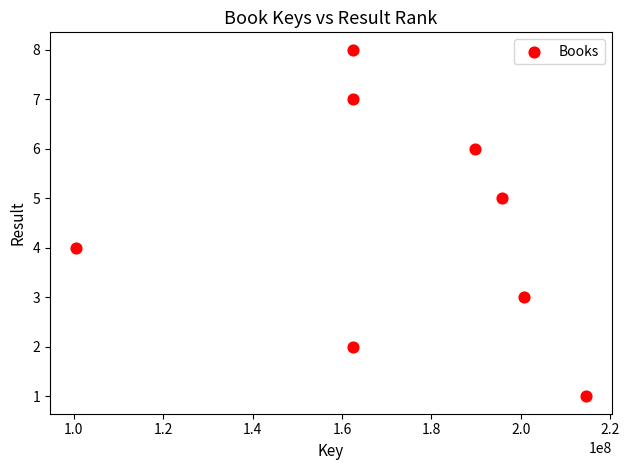

What is the range of Y values (max minus min)?

7